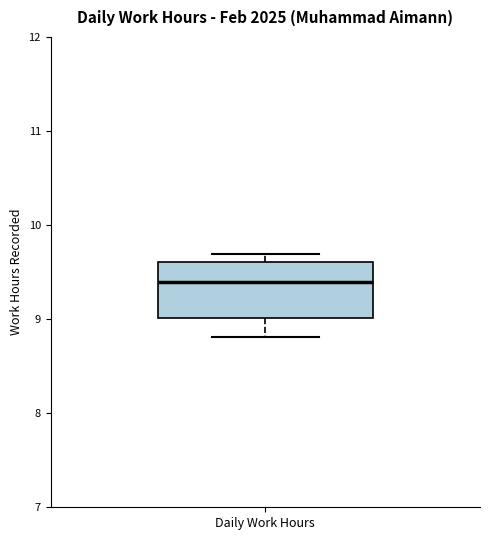

Where is the lower edge of the box for Daily Work Hours on the y-axis? The values are not printed on the chart, so give them approximately, as read against the axis.

9.0